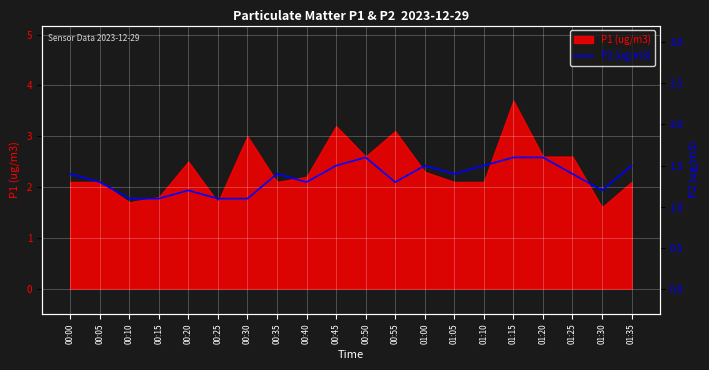

Between 00:40 and 00:10, which is larger?

00:40